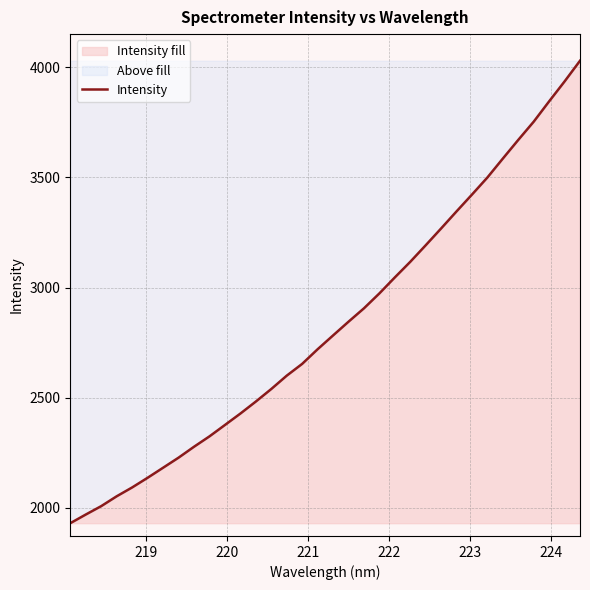

Reading left to right, list all the values displayed in this chart.

1931.0	1970.2	2008.4	2053.1	2093.2	2137.0	2182.6	2228.2	2277.7	2324.8	2376.5	2428.3	2482.8	2539.7	2600.2	2653.8	2720.1	2782.8	2845.0	2905.8	2973.5	3046.0	3116.8	3191.9	3268.3	3345.7	3422.0	3499.6	3585.4	3670.1	3752.7	3844.9	3935.2	4029.0